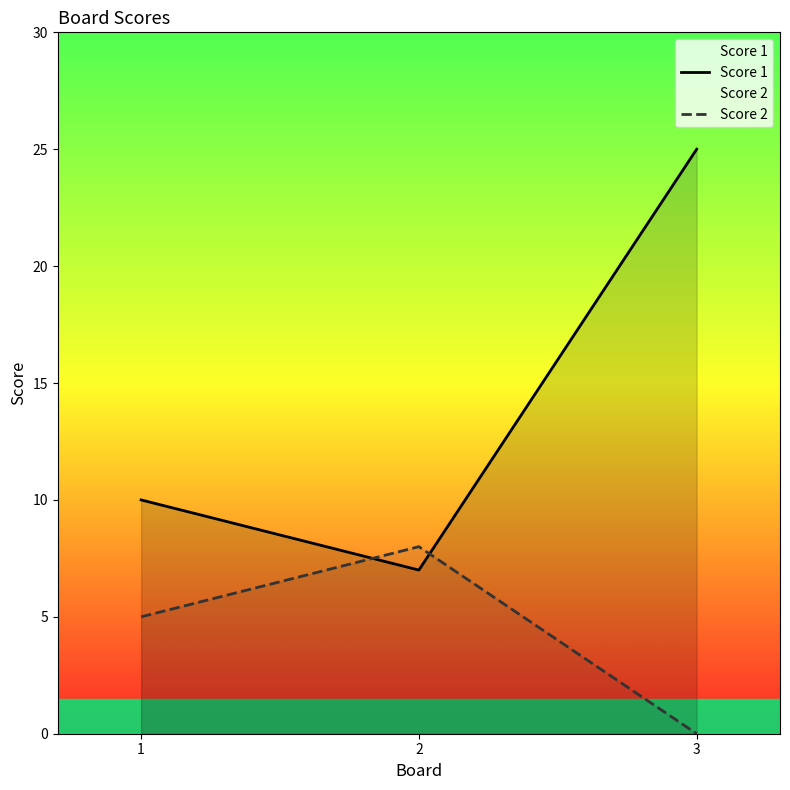

What are all the series names shown in the legend?

Score 1, Score 2